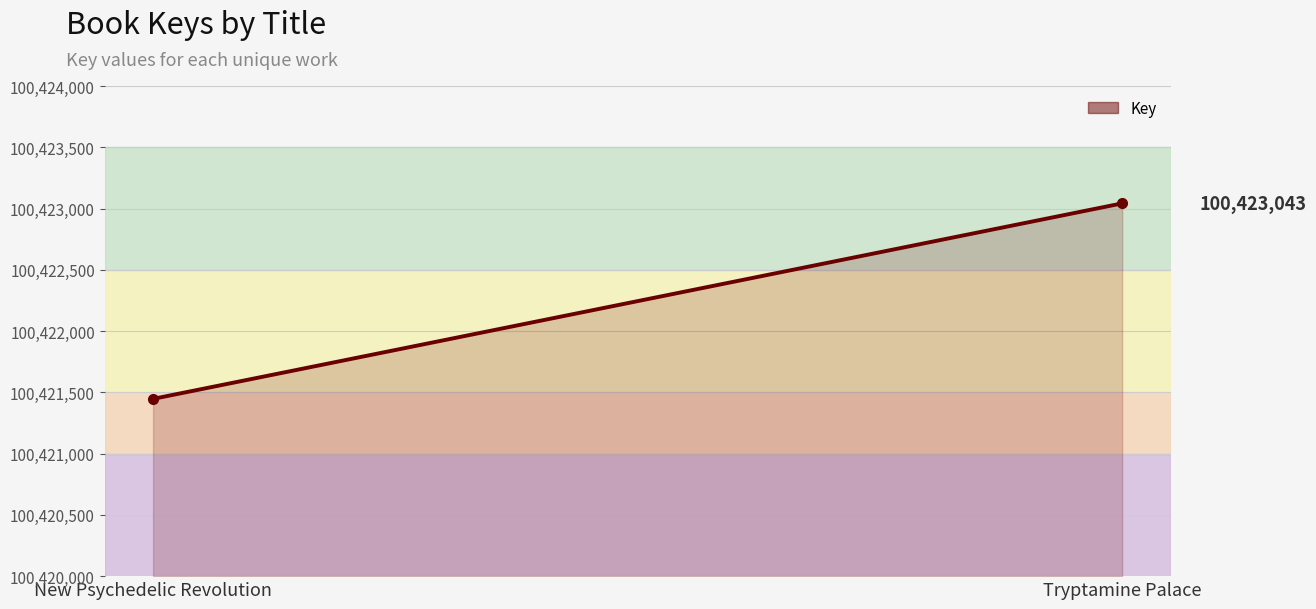

What position from the left is Tryptamine Palace?

2